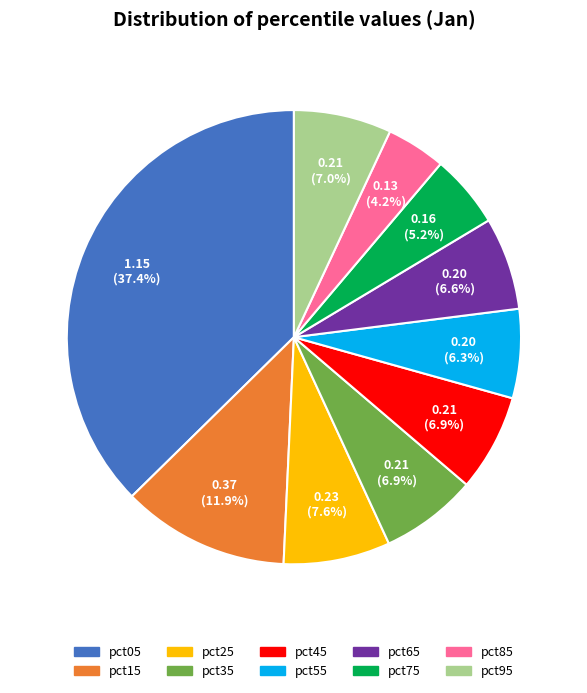

What is the smallest slice in the pie chart?

pct85